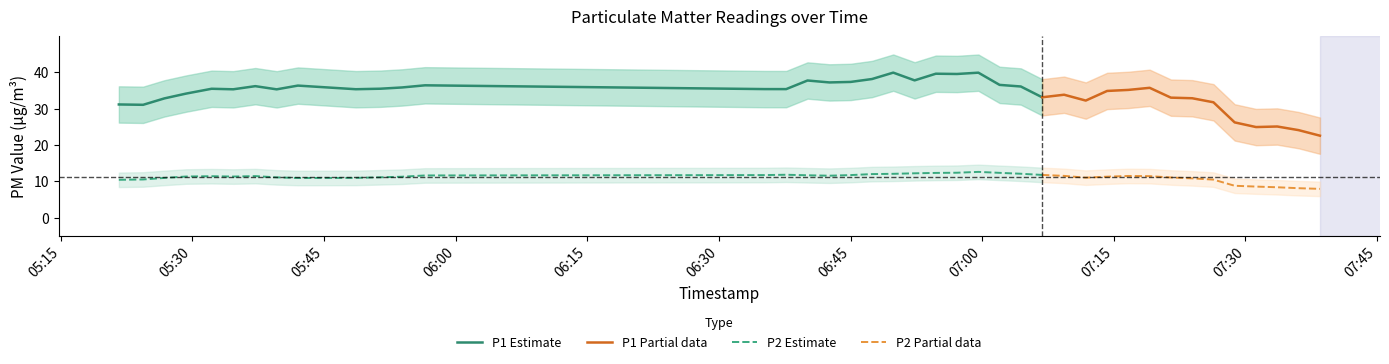

How many interior local peaks does the P2 series have?

11